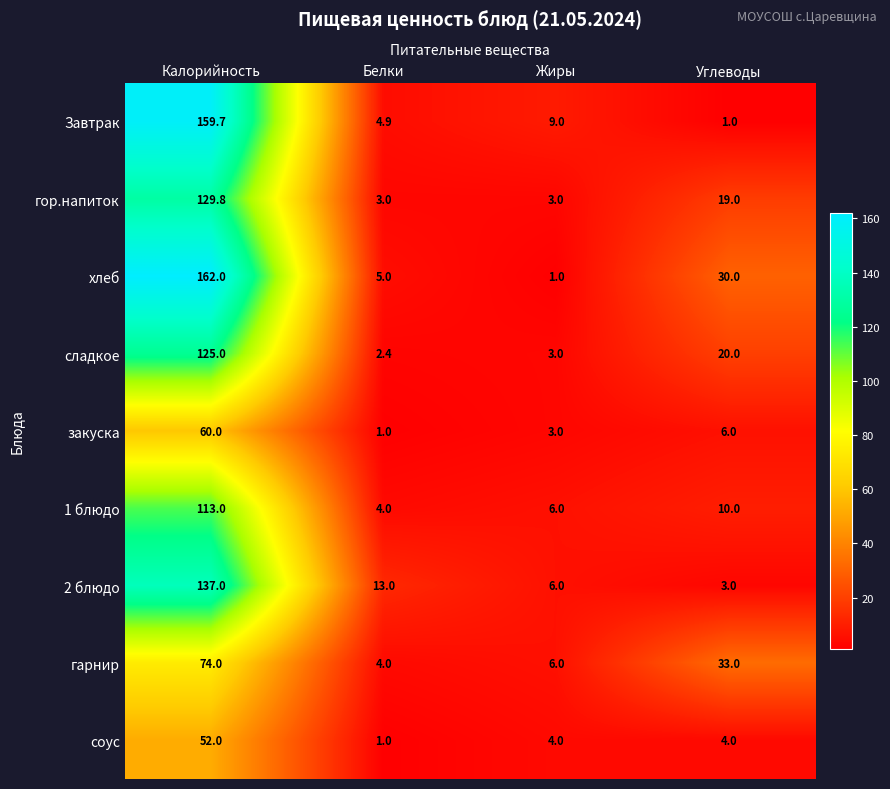

Where is Завтрак nearest to the value 80?

Жиры